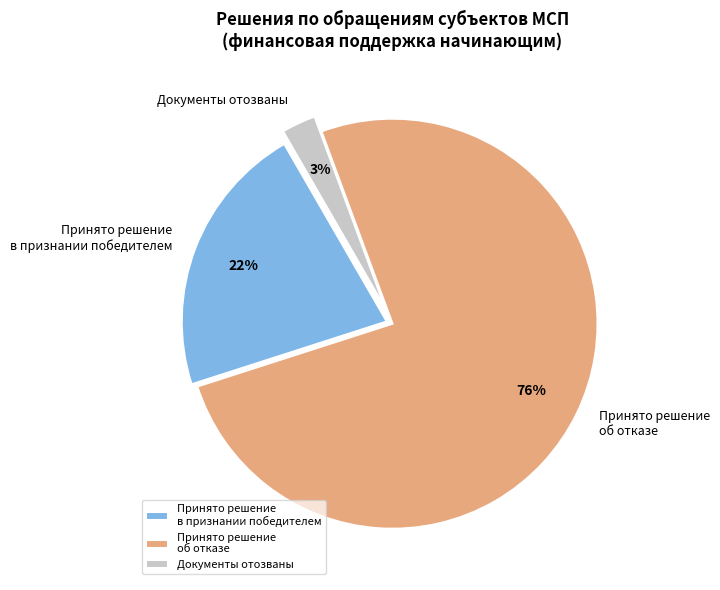

To the nearest percent, what is the average slice percentage?

33%